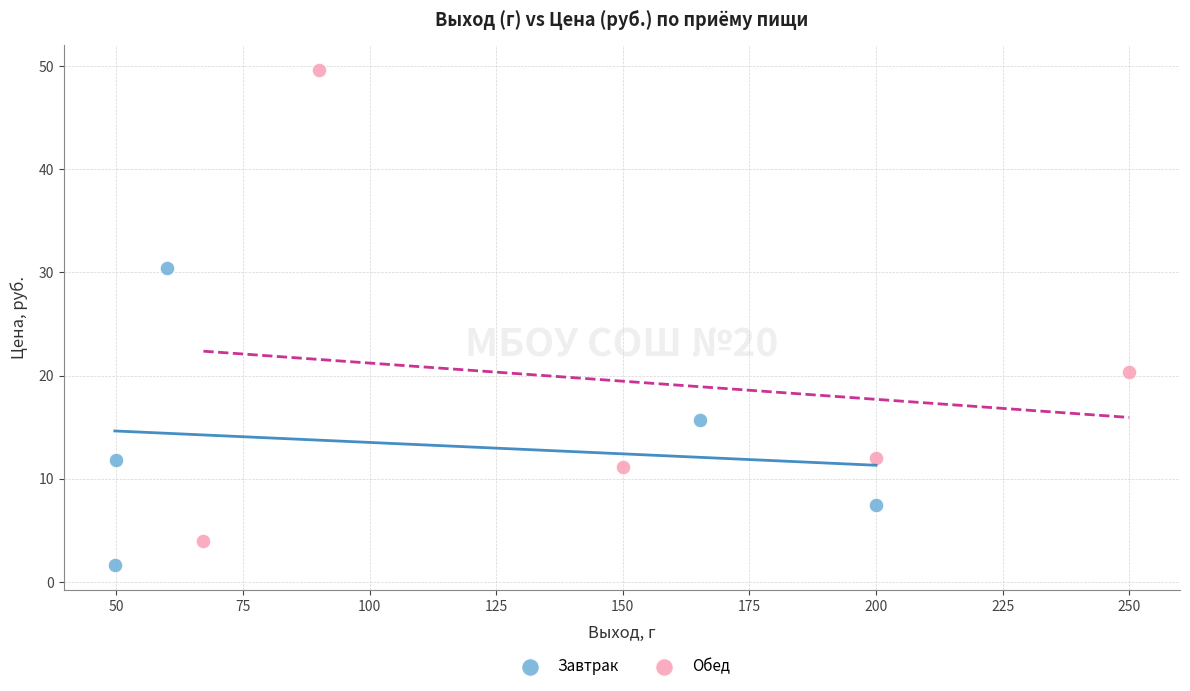

What are all the series names shown in the legend?

Завтрак, Обед